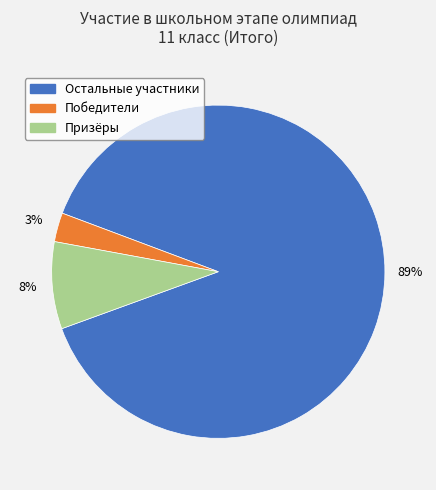

Is there any slice that represents more than half of the pie?

Yes